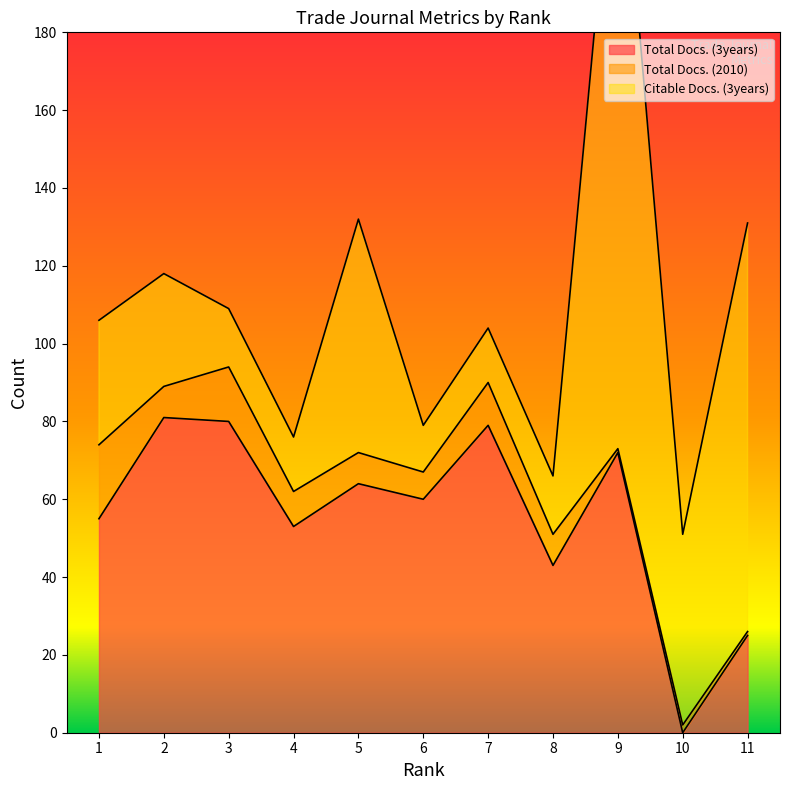

Which series has the largest total across all categories?

Total Docs. (3years)